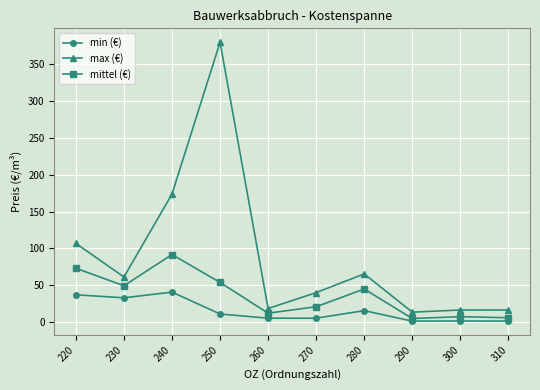

Which category has the highest value in the min (€) series?

240